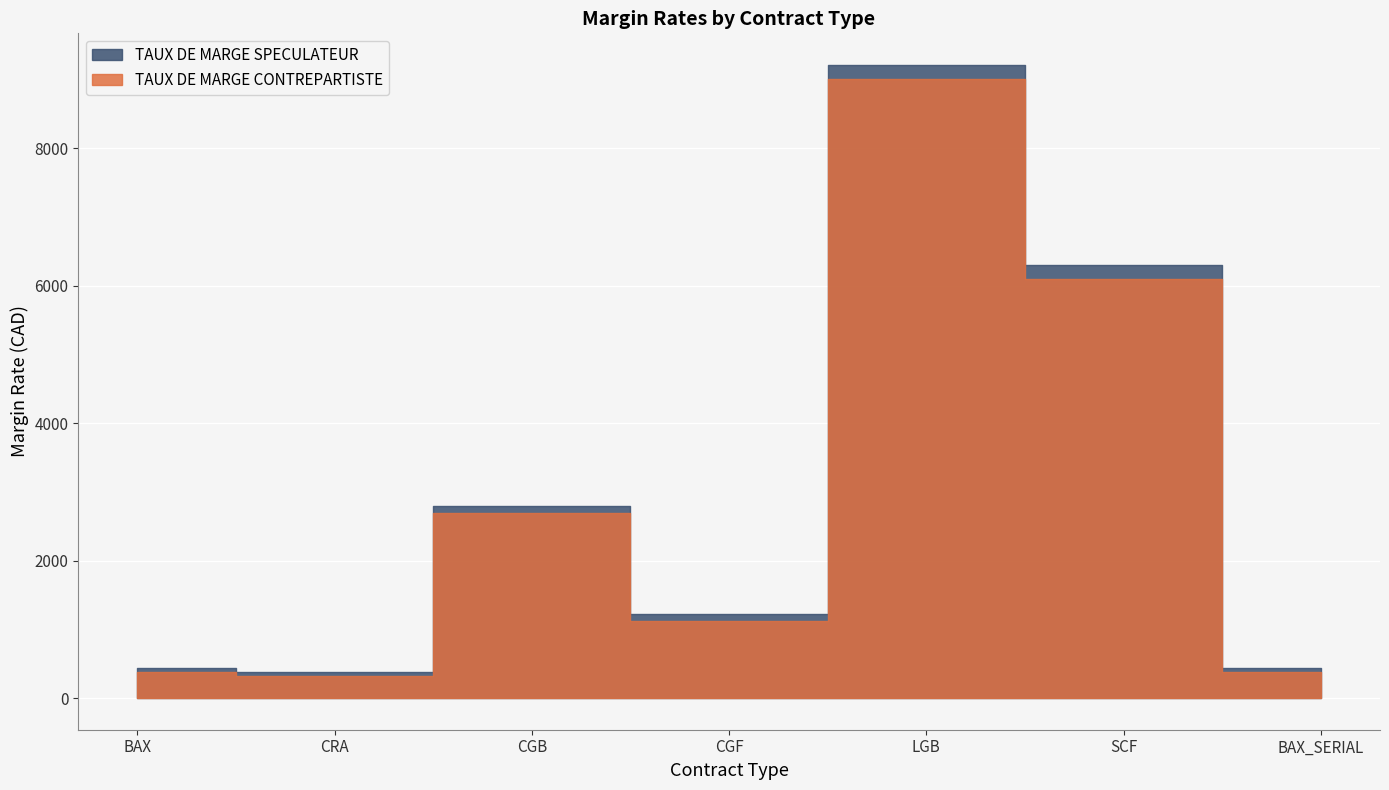

At how many categories does at least one series exceed 6705?

1